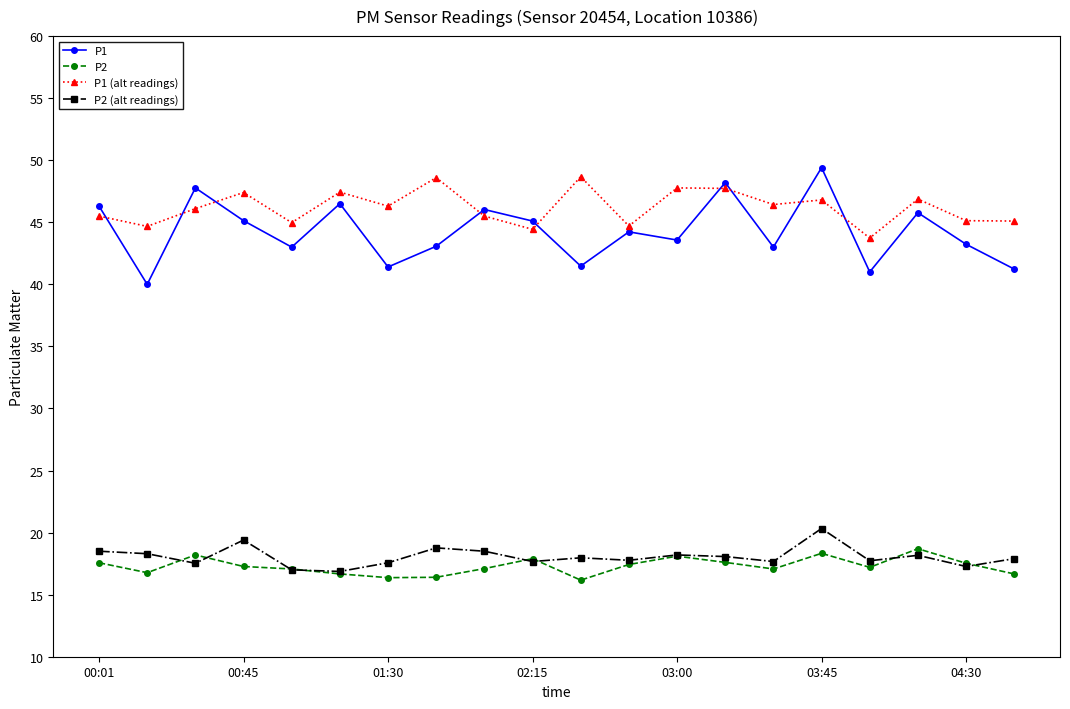

What is the value of the P1 (alt readings) point at the 10th from the left?

44.4